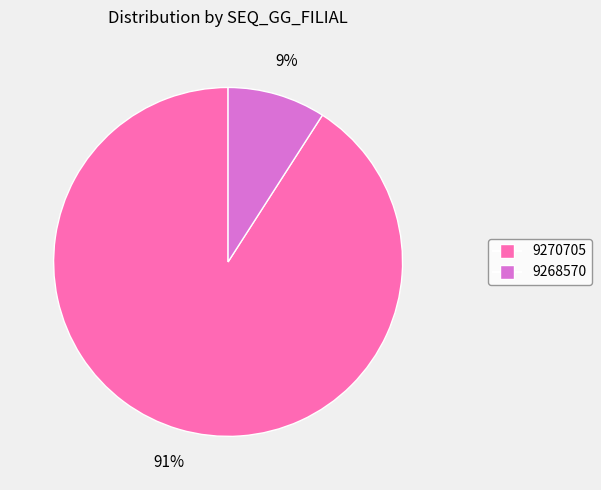

Rank the categories by value from lowest to highest.

9268570, 9270705